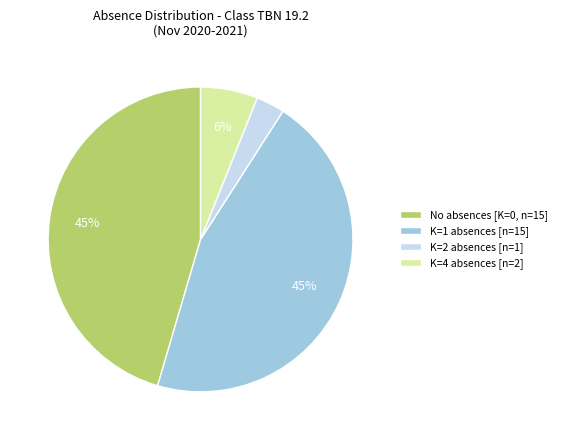

Between No absences [K=0, n=15] and K=4 absences [n=2], which is larger?

No absences [K=0, n=15]